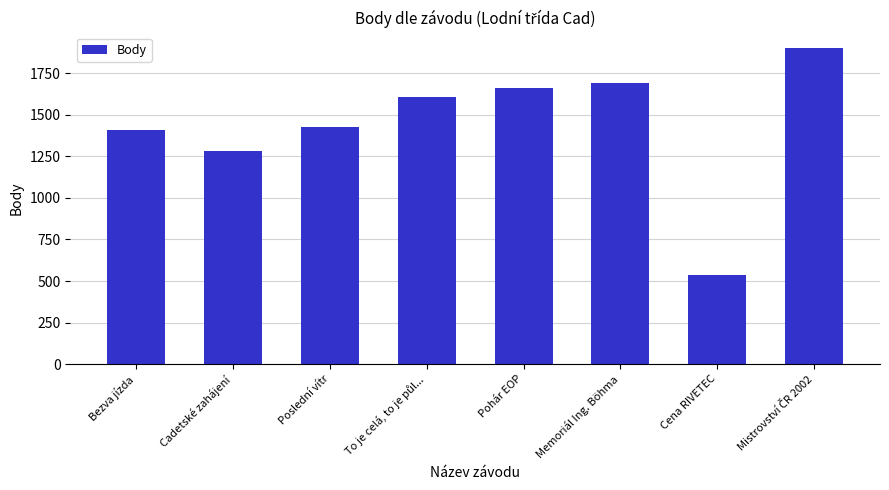

What position from the left is Pohár EOP?

5